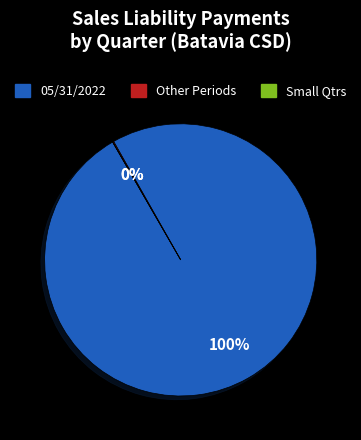

Which category has the biggest portion of the pie?

05/31/2022